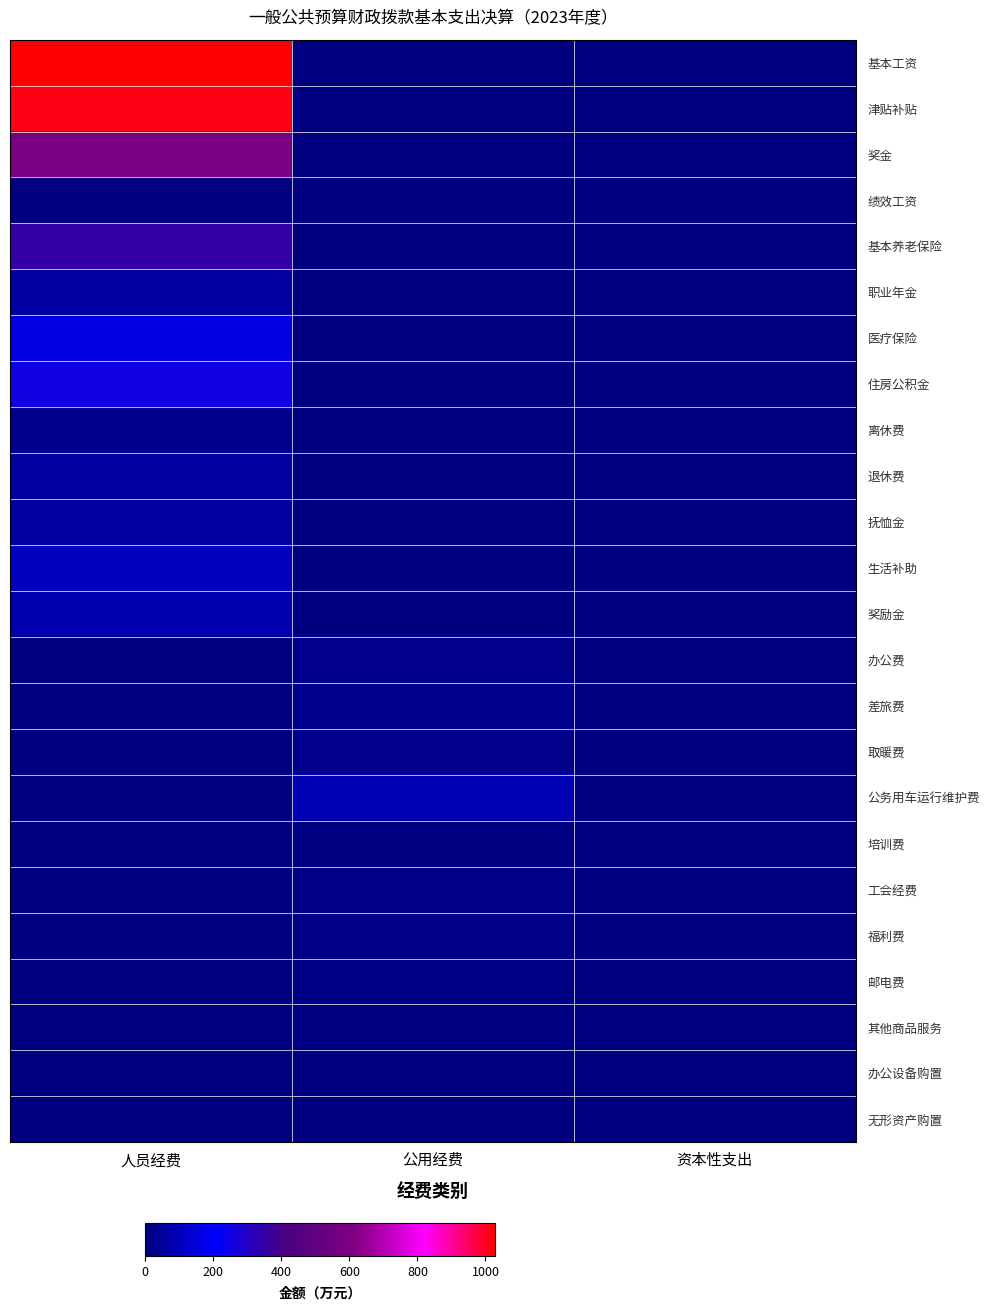

Which label corresponds to the largest value in the chart?

人员经费